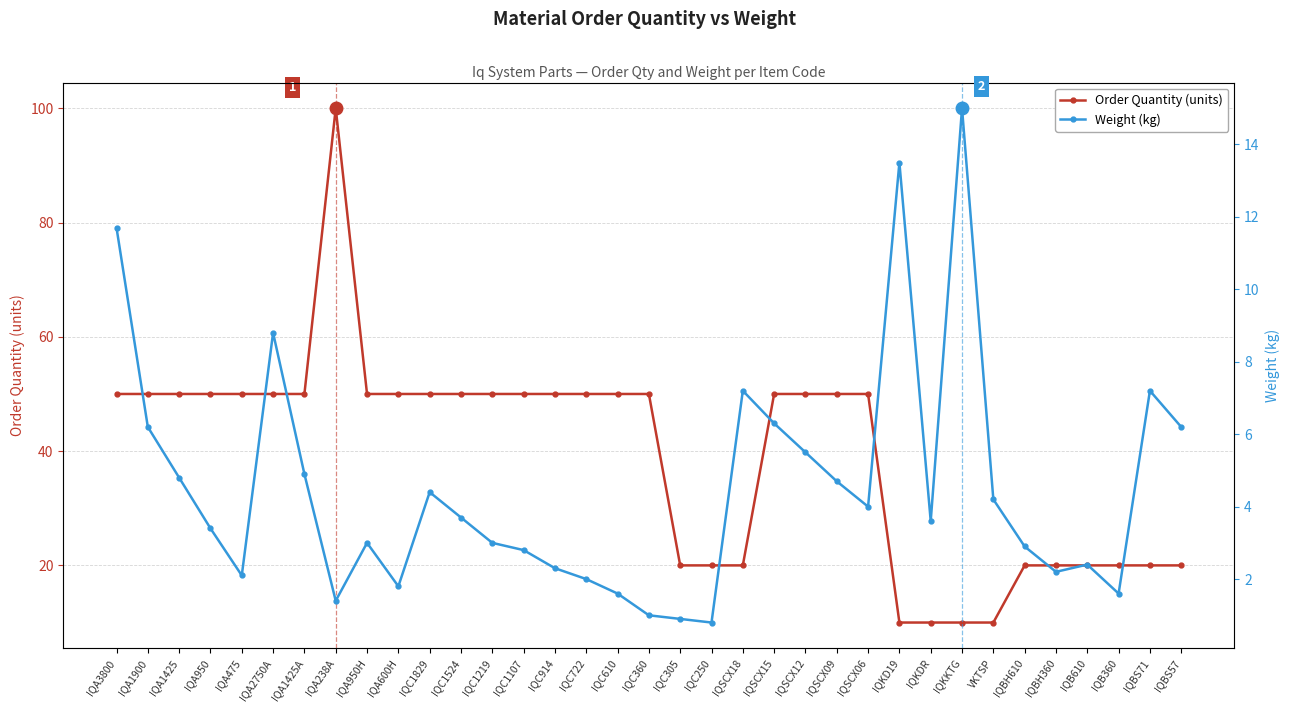

At which label does Weight (kg) first exceed 3?

IQA3800